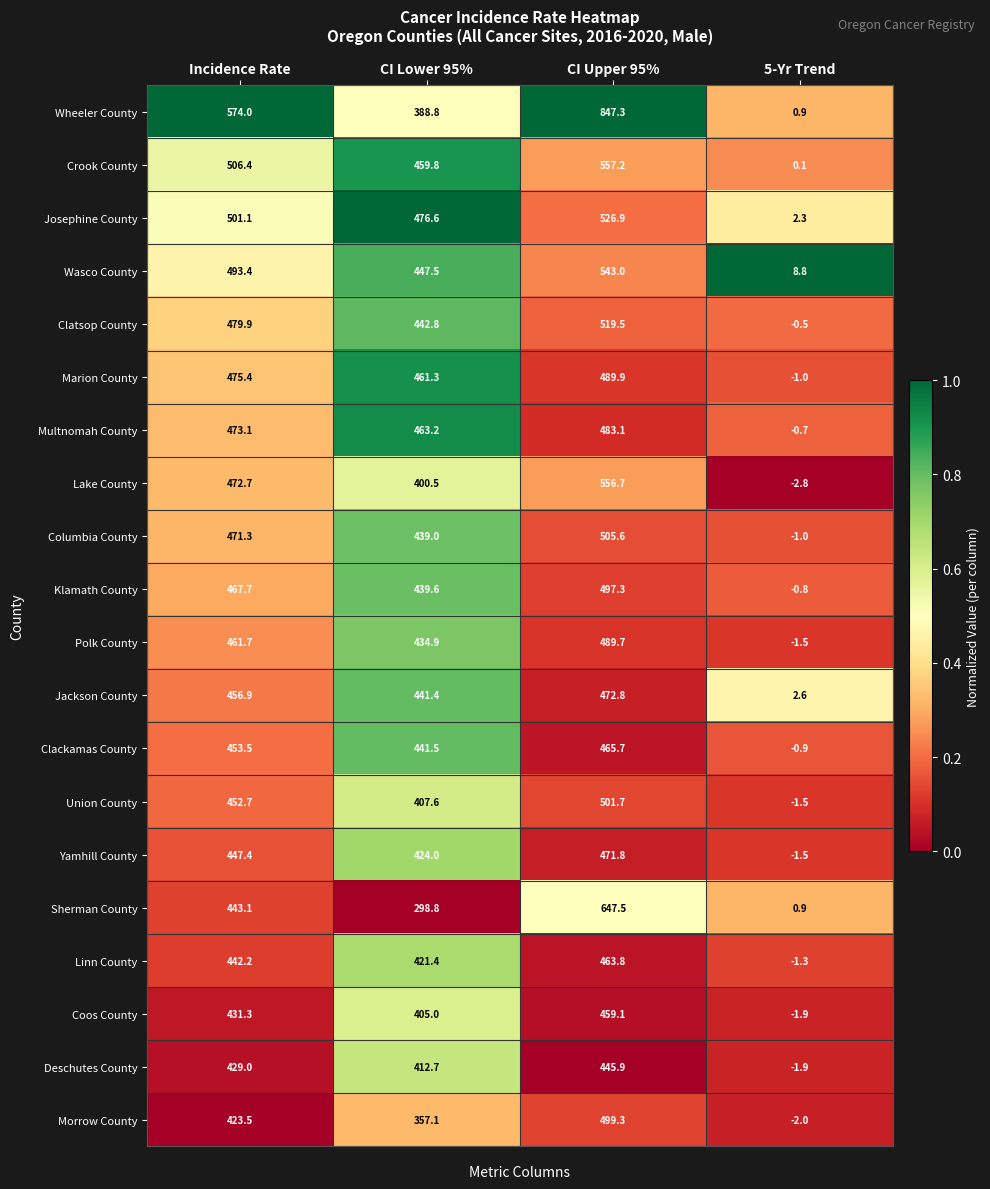

Which series has the largest total across all categories?

Wheeler County